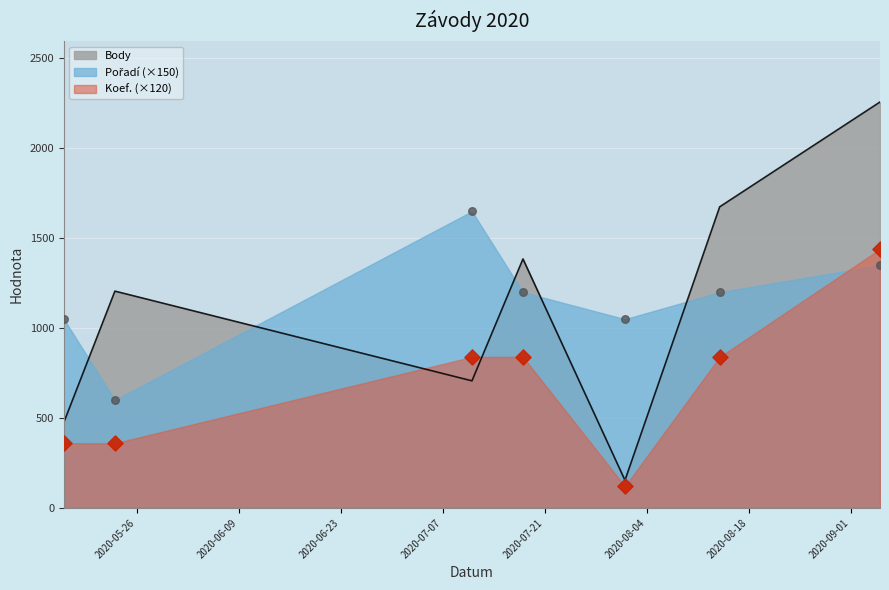

At which category is the sum across all series the highest?

2020-09-05